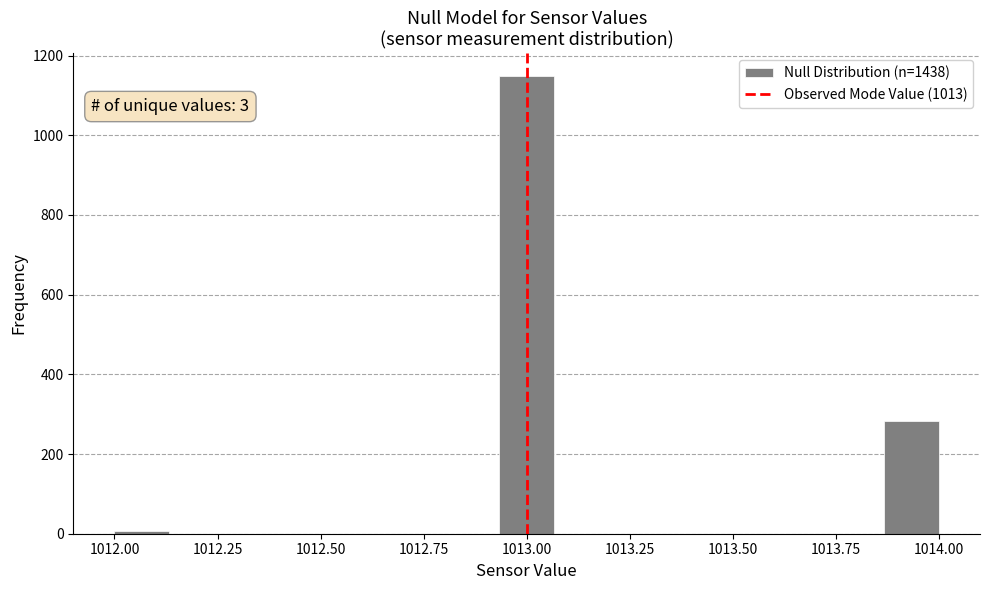

Around what value on the x-axis is the tallest bar? Give the approximate position of its centre, as read against the axis.

1013.00